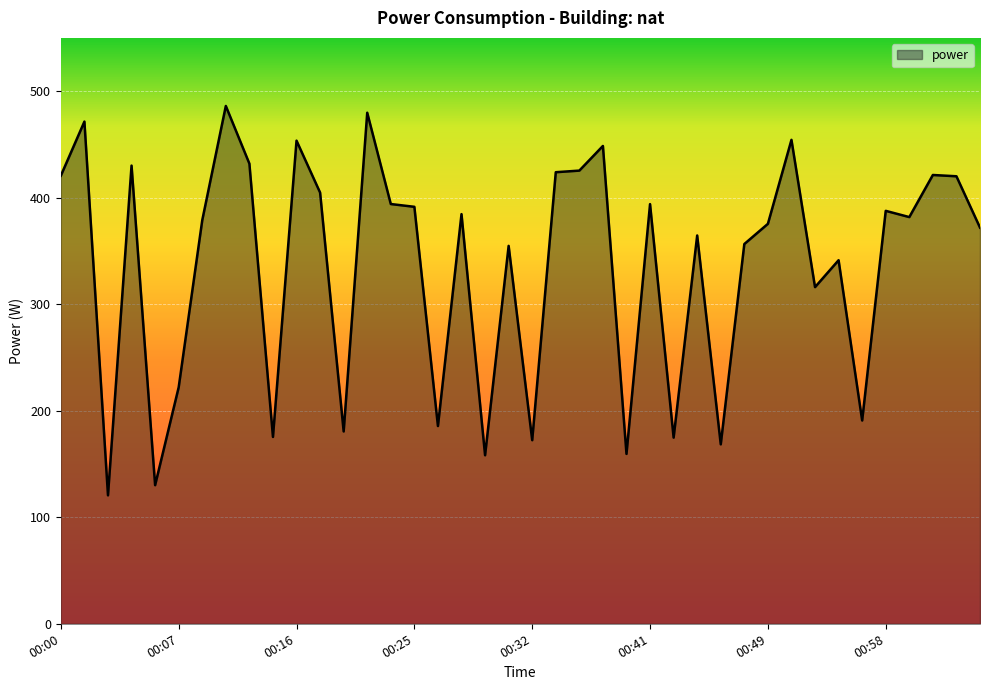

What is the minimum value shown in the chart?

120.6